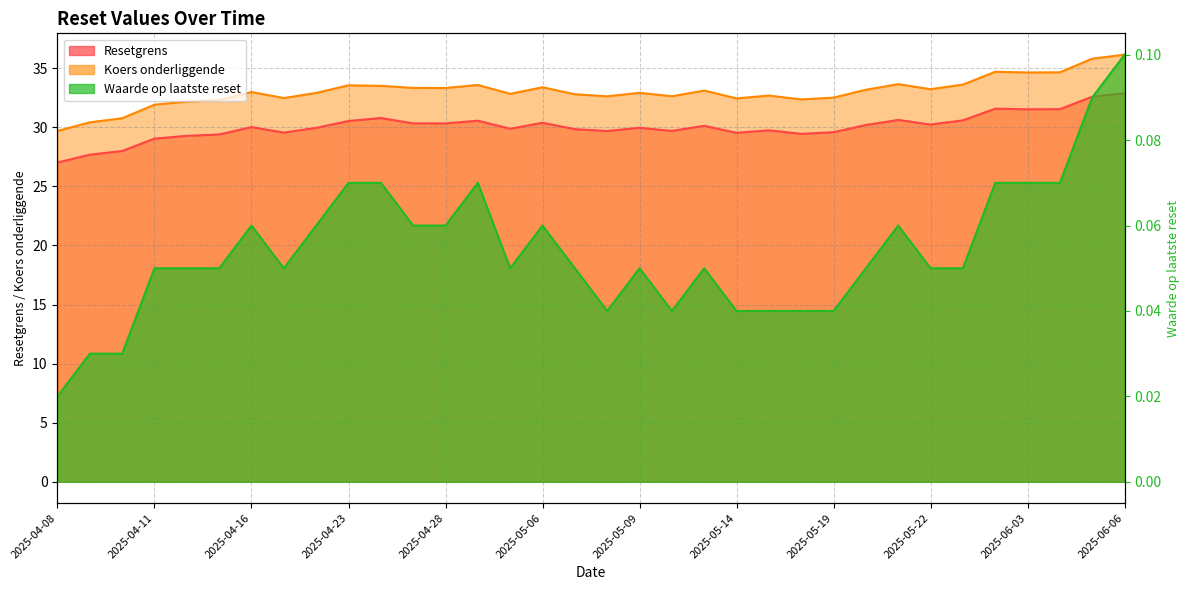

Is the value of Resetgrens at 2025-04-15 greater than the value of Koers onderliggende at 2025-05-12?

No